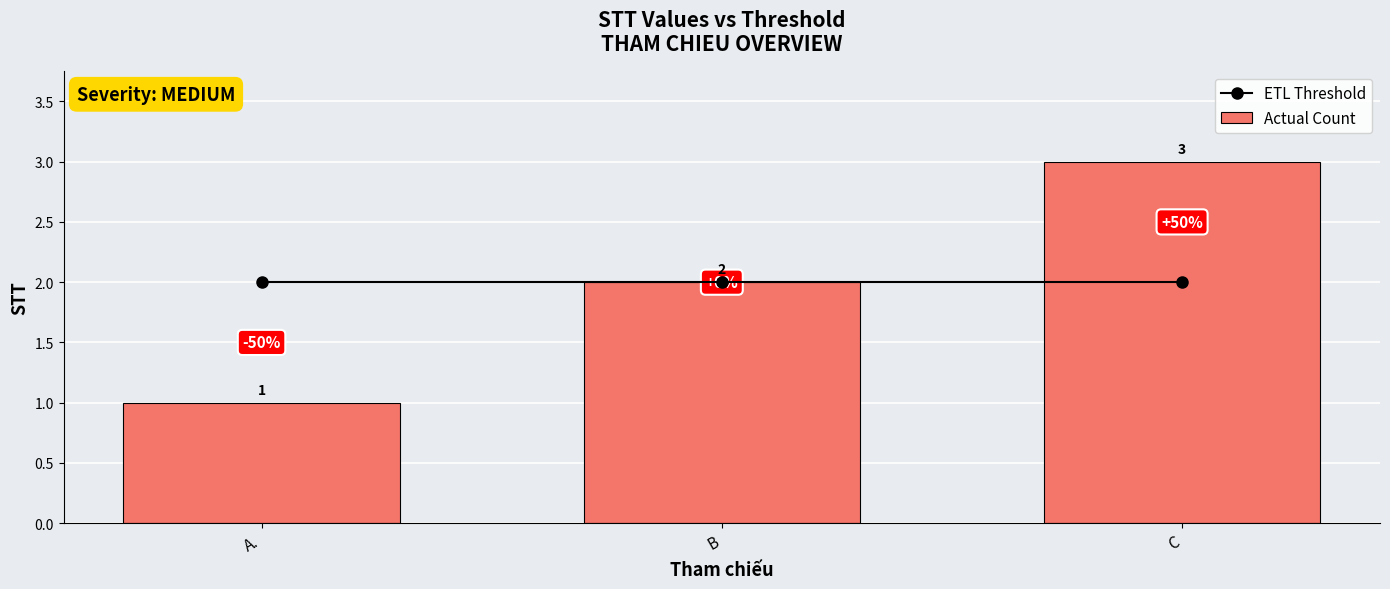

Which series changed the most between A. and B?

Actual Count